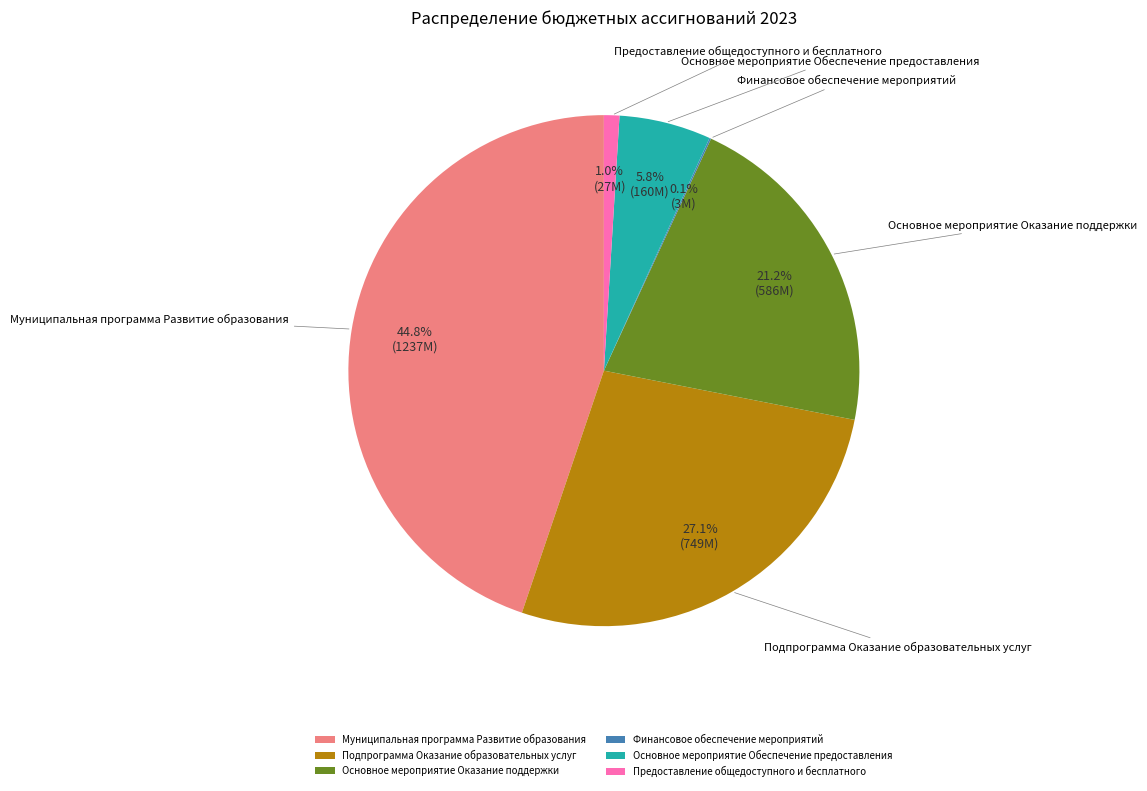

What percentage is the Основное мероприятие Оказание поддержки slice, to the nearest percent?

21%